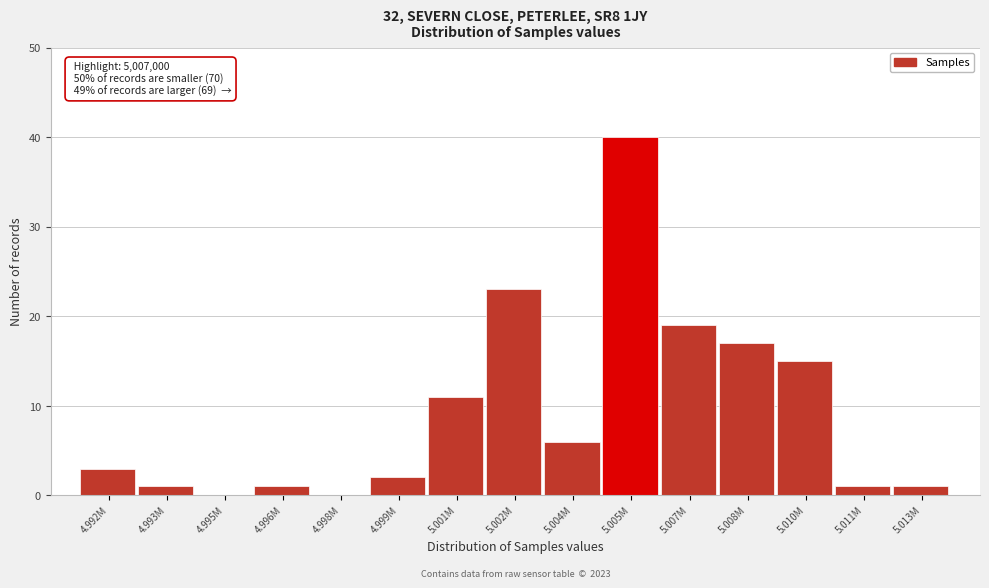

Reading left to right, what are all the values shown in this chart?

4.992M=3	4.993M=1	4.995M=0	4.996M=1	4.998M=0	4.999M=2	5.001M=11	5.002M=23	5.004M=6	5.005M=40	5.007M=19	5.008M=17	5.010M=15	5.011M=1	5.013M=1